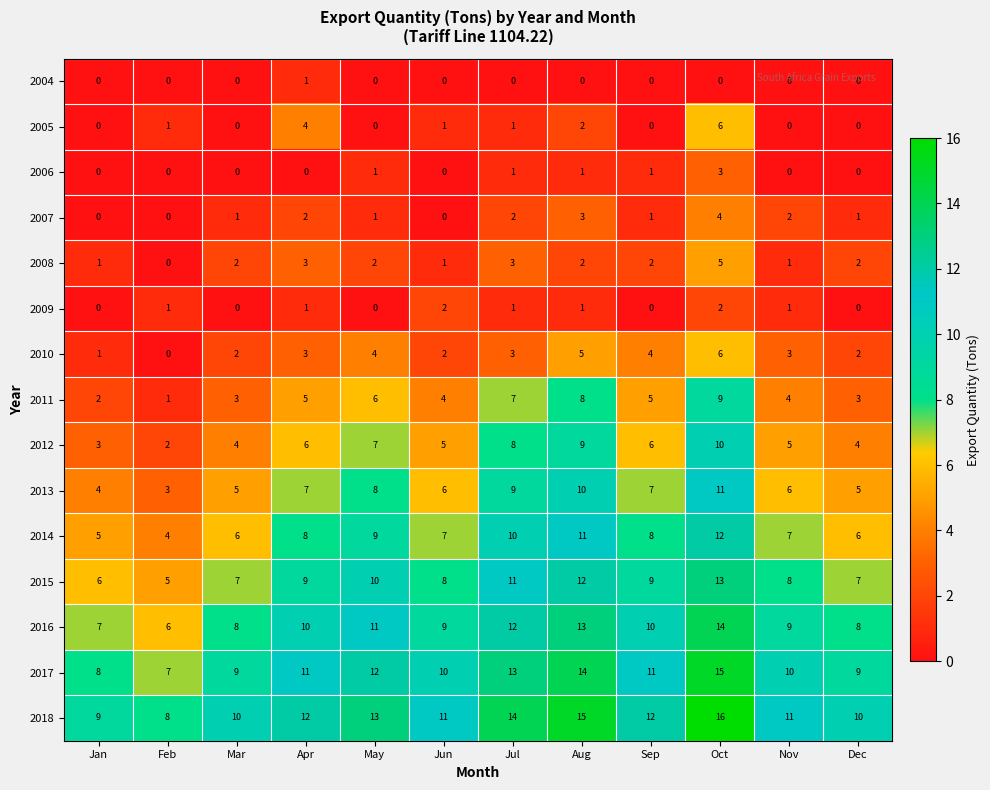

The 2012 series shows 6 at Apr. True or false?

True